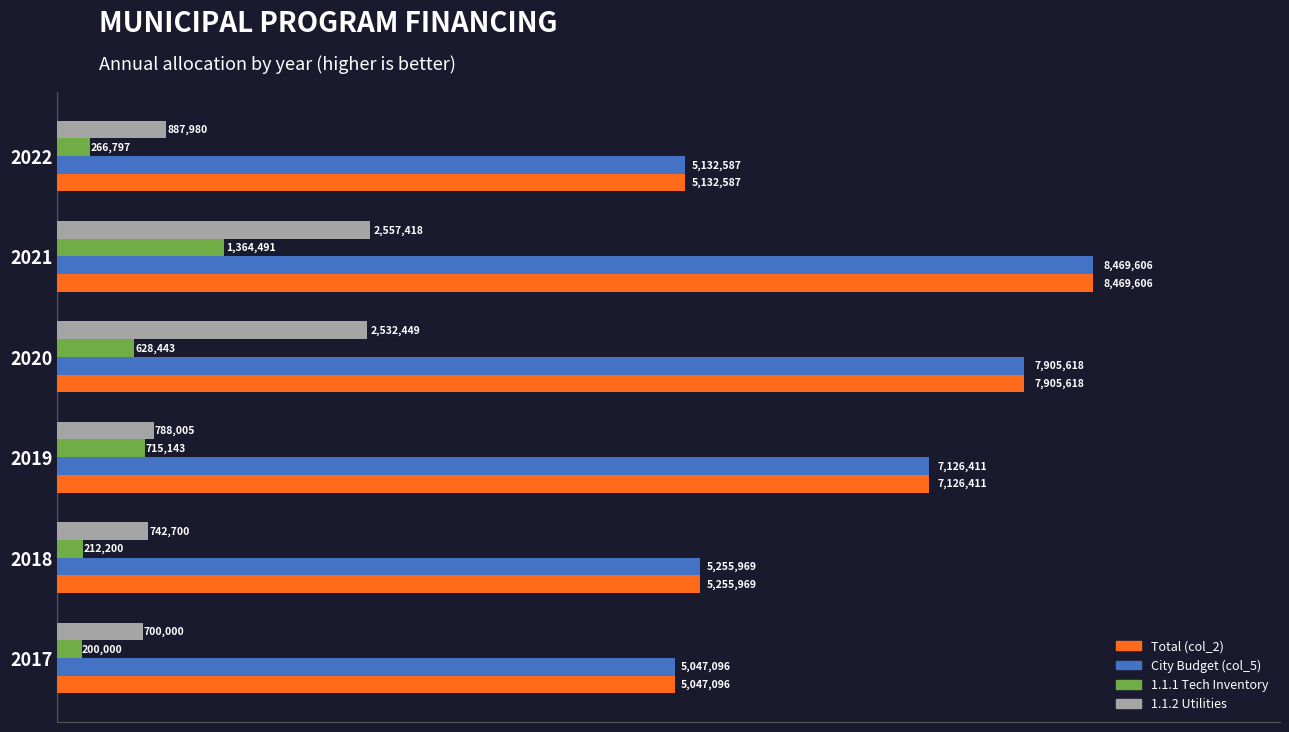

The value of 1.1.1 Tech Inventory at 2017 is 200000.0. True or false?

True